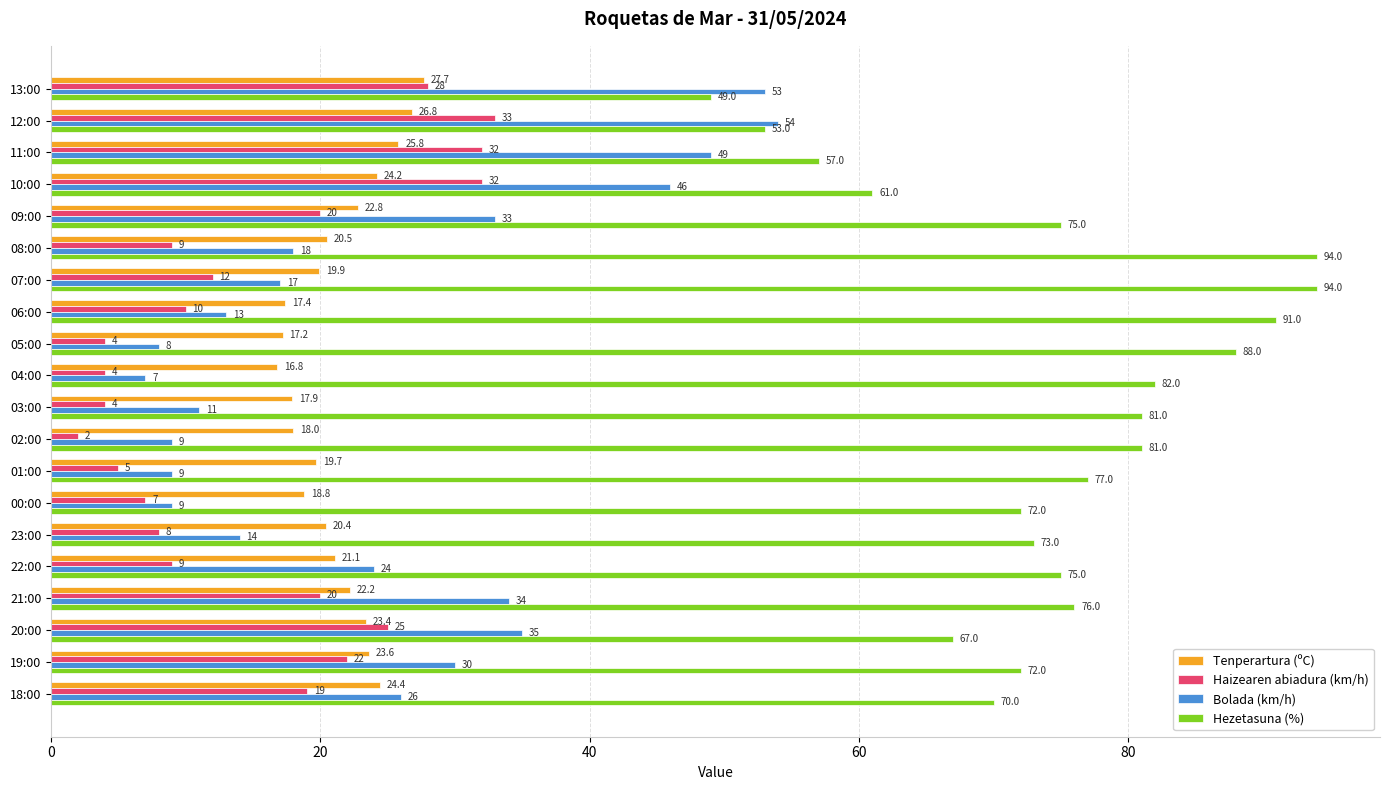

What is the lowest value of the Haizearen abiadura (km/h) series?

2.0